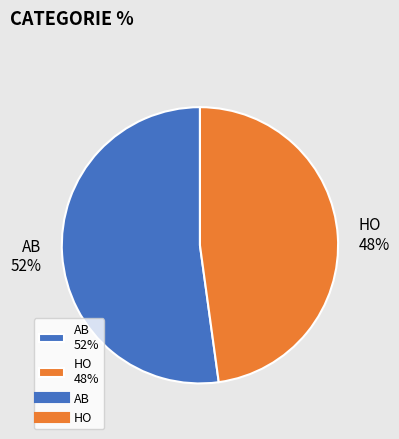

Which slice represents more than half of the pie?

AB